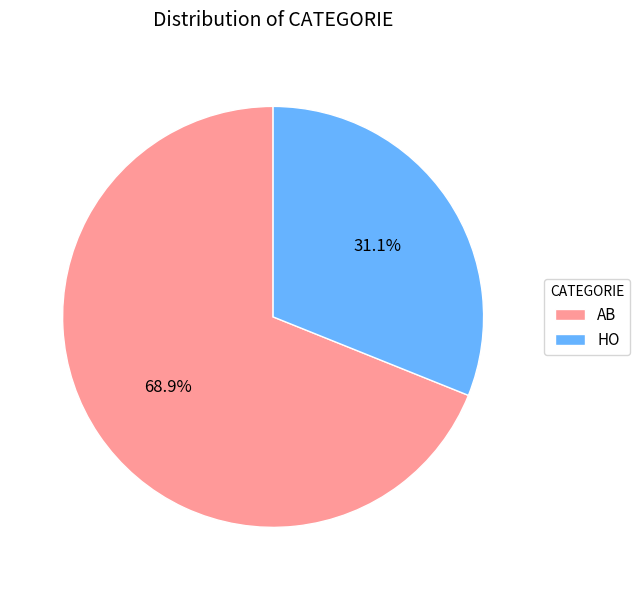

Approximately how many times larger is the value at HO compared to AB?

0.5